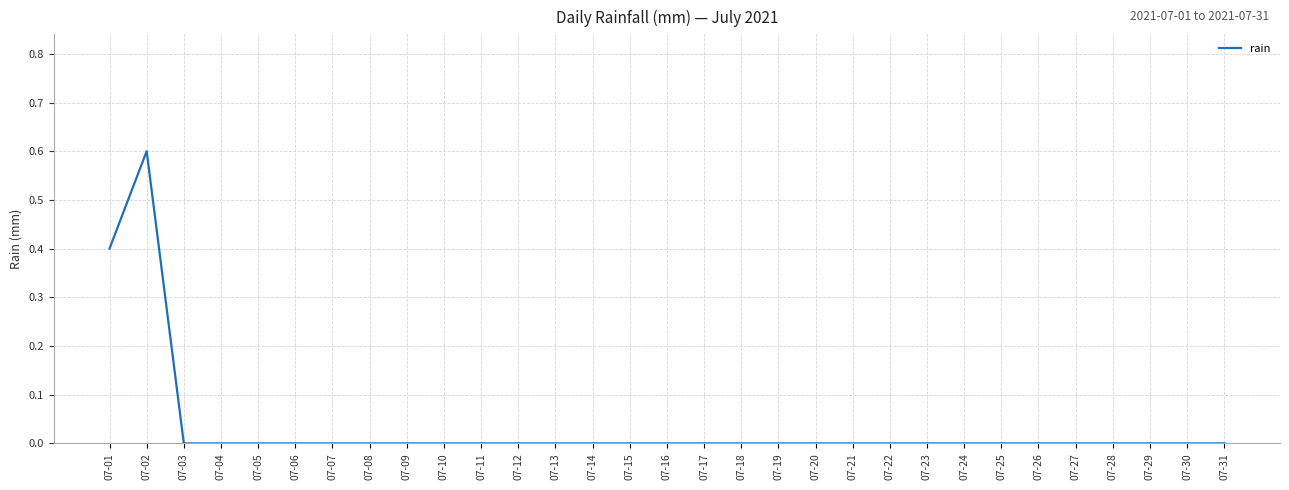

What is the difference between the second highest and second lowest values?

0.4